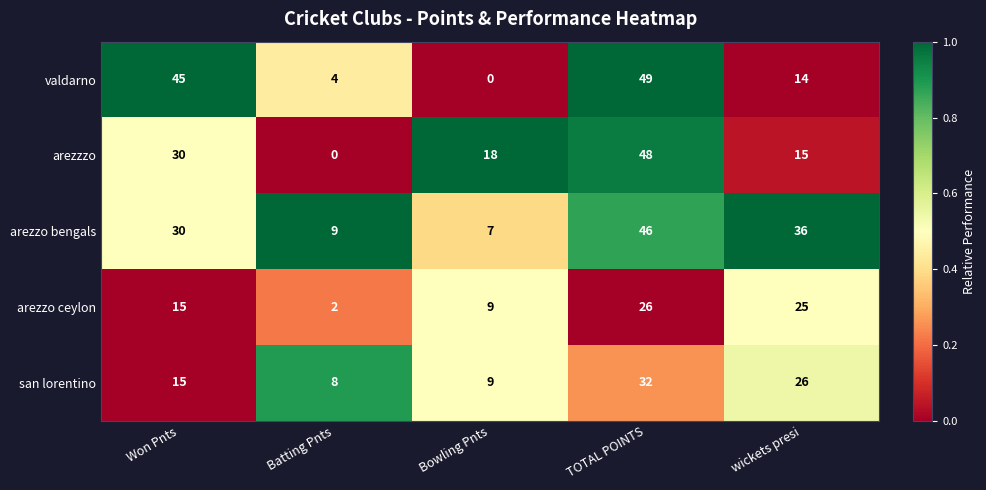

Reading left to right, what are all the values shown in this chart?

valdarno: Won Pnts=45	Batting Pnts=4	Bowling Pnts=0	TOTAL POINTS=49	wickets presi=14
arezzzo: Won Pnts=30	Batting Pnts=0	Bowling Pnts=18	TOTAL POINTS=48	wickets presi=15
arezzo bengals: Won Pnts=30	Batting Pnts=9	Bowling Pnts=7	TOTAL POINTS=46	wickets presi=36
arezzo ceylon: Won Pnts=15	Batting Pnts=2	Bowling Pnts=9	TOTAL POINTS=26	wickets presi=25
san lorentino: Won Pnts=15	Batting Pnts=8	Bowling Pnts=9	TOTAL POINTS=32	wickets presi=26